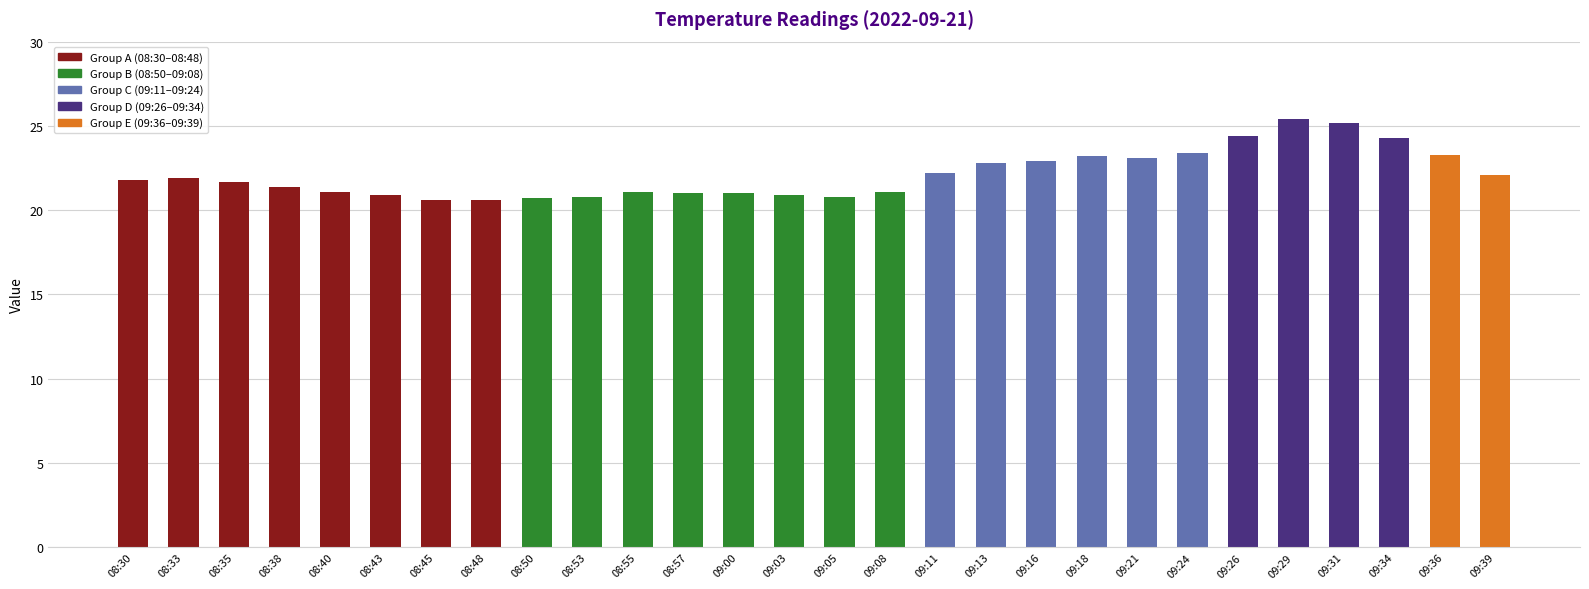

What is the sum of the values at 08:50 and 09:08?

41.8